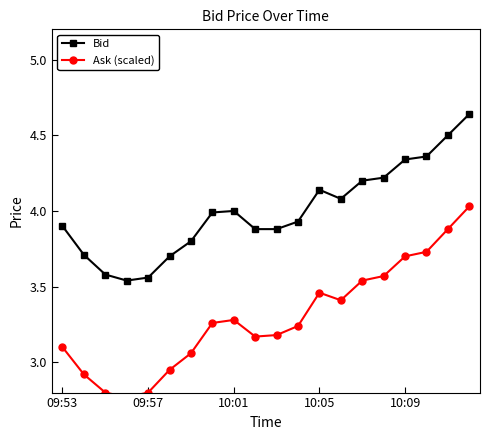

Is it true that Bid equals 1.3 at 09:53?

False